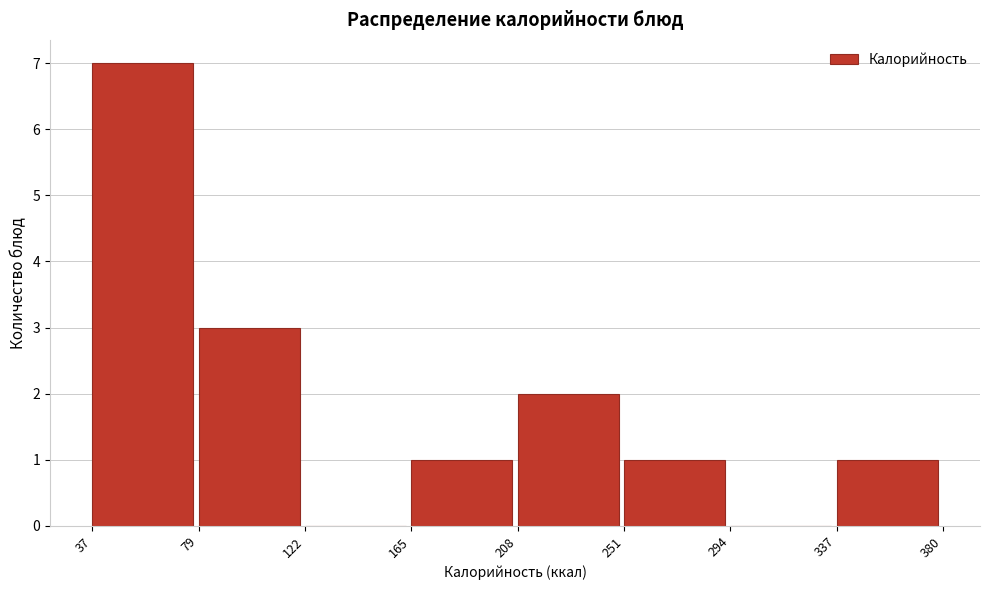

How tall is the bar that spans 165 to 208 on the x-axis? The values are not printed on the chart, so give them approximately, as read against the axis.

1